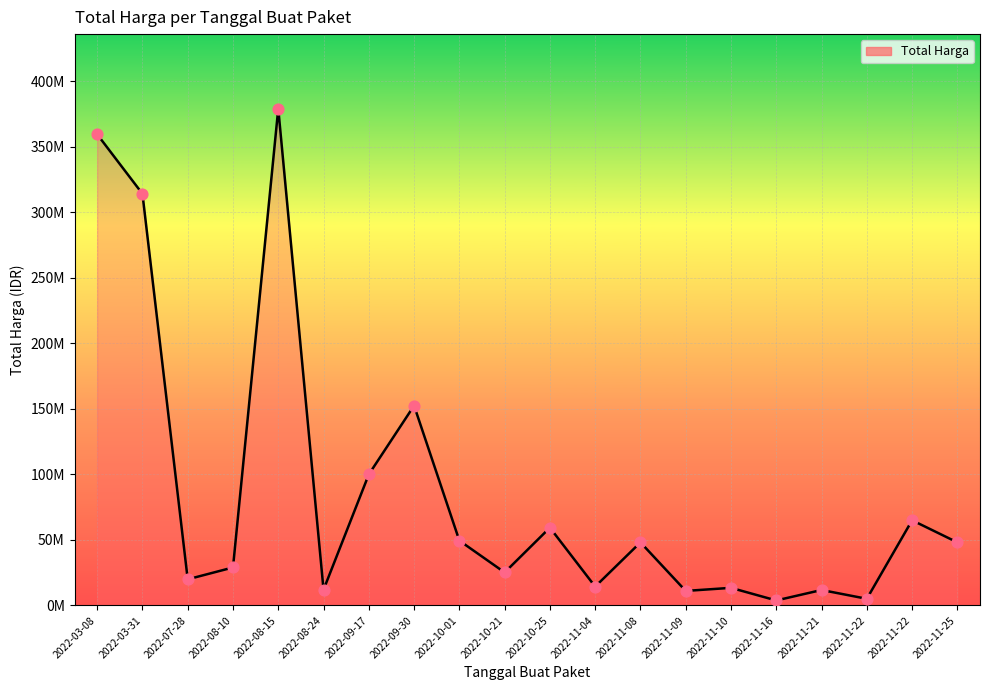

Between 2022-11-08 and 2022-10-25, which is larger?

2022-10-25